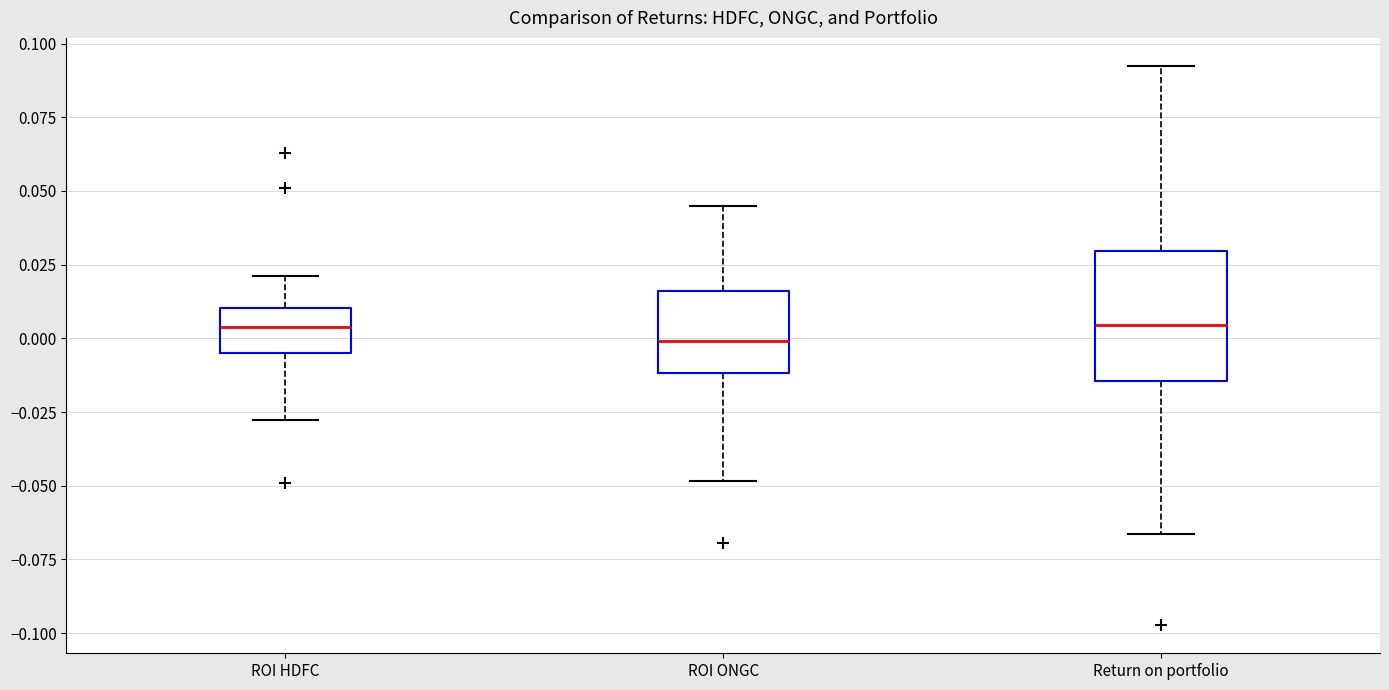

Where is the lower edge of the box for ROI HDFC on the y-axis? The values are not printed on the chart, so give them approximately, as read against the axis.

-0.005